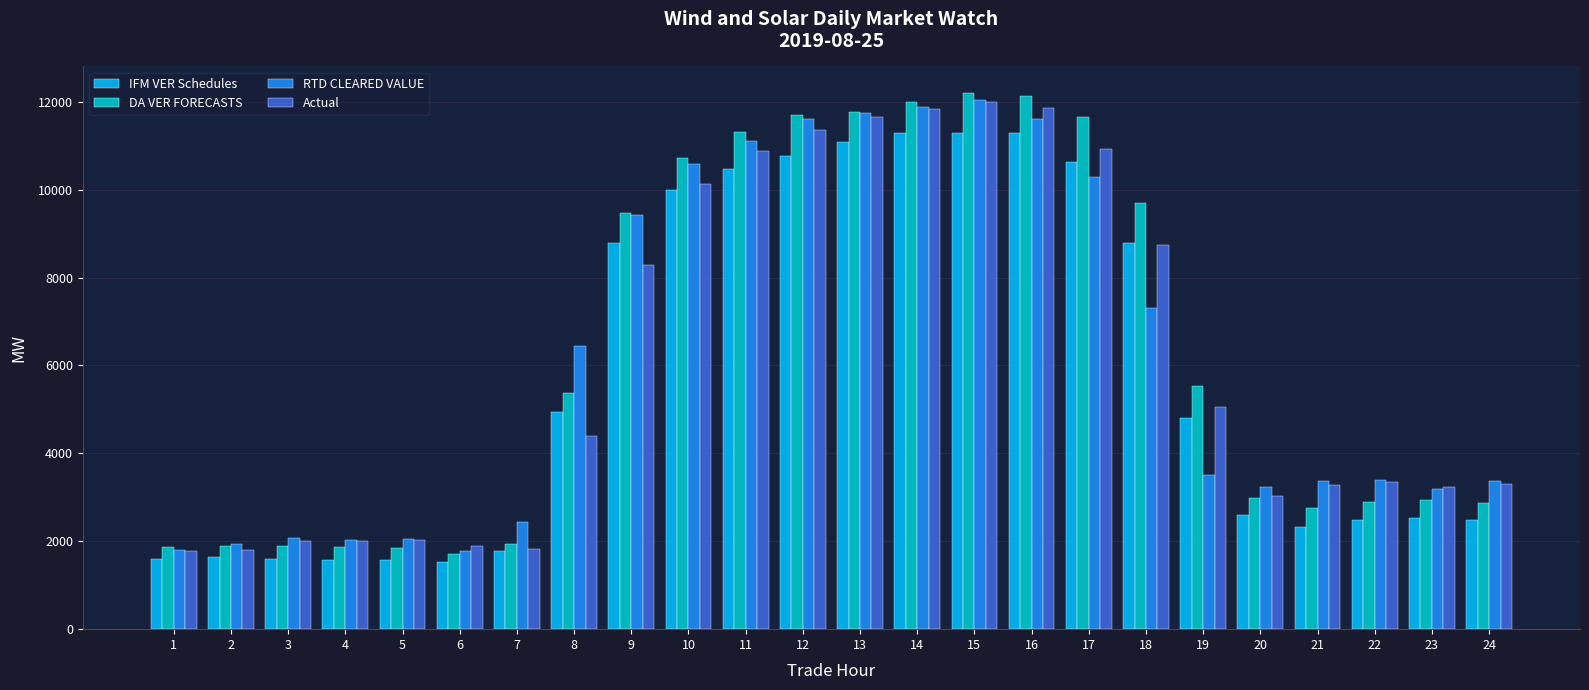

What is the highest value of the RTD CLEARED VALUE series?

12034.9